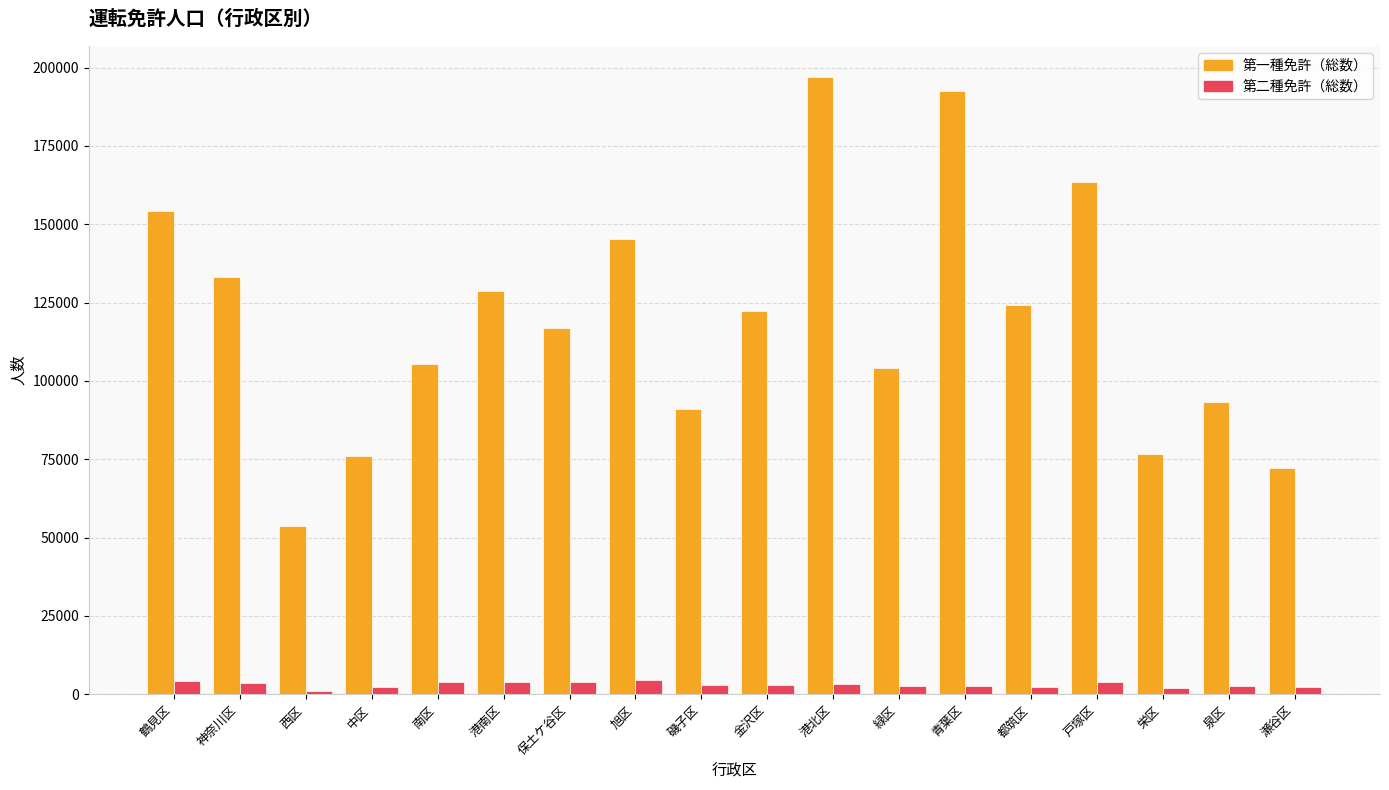

List the series in order of their overall mean, highest first.

第一種免許（総数）, 第二種免許（総数）